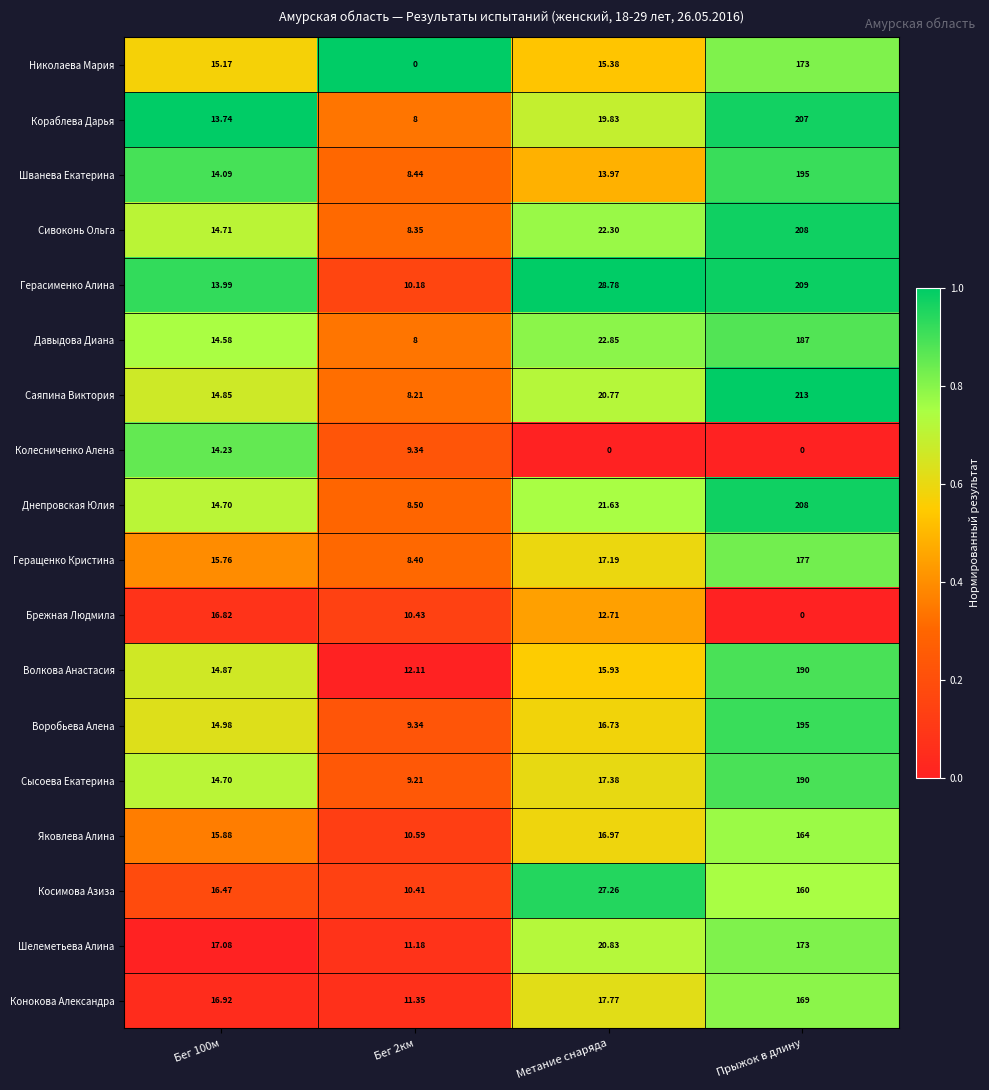

What is the total value across all series at Бег 2км?

162.0